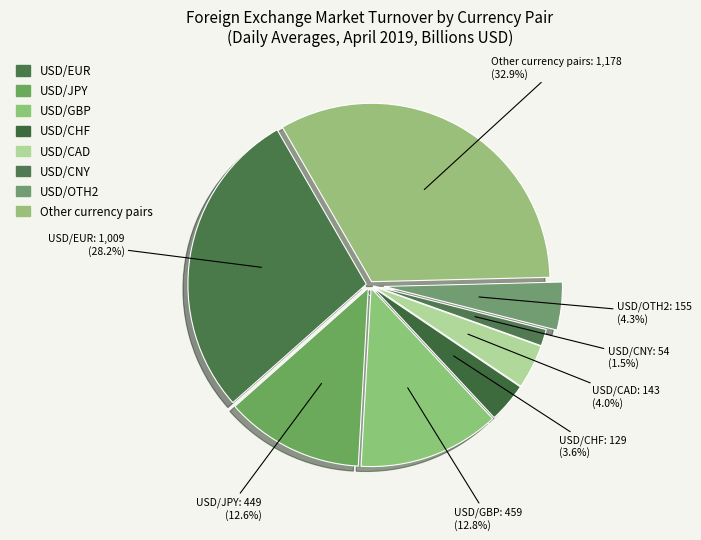

Do USD/GBP and Other currency pairs together represent more than half of the pie?

No